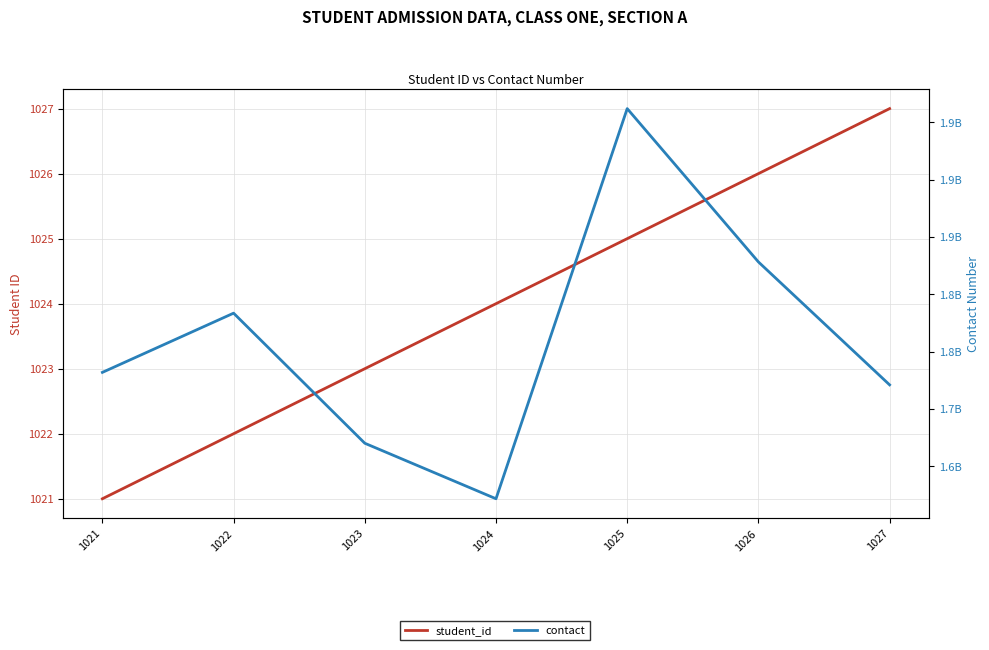

Where is contact nearest to the value 1791834435?

1022